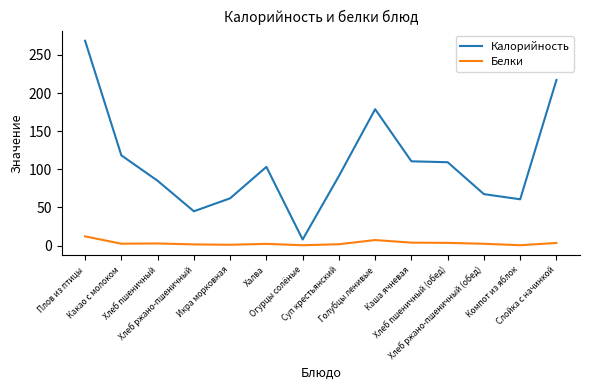

Where does the Белки series first go above 2?

Плов из птицы